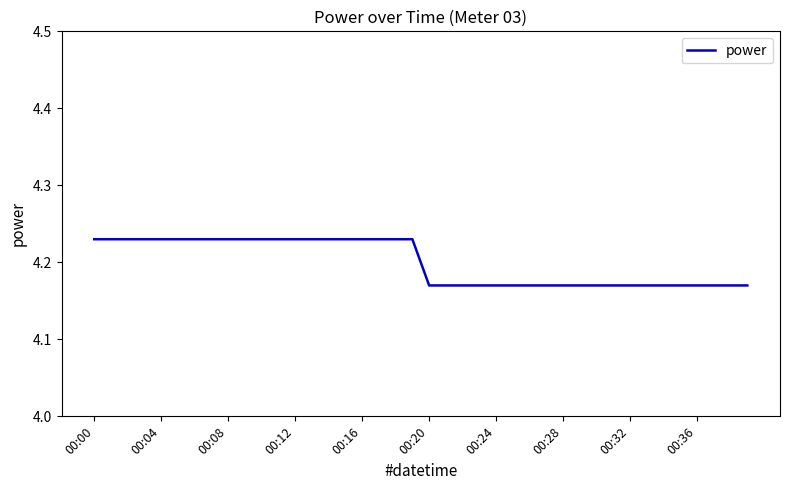

What is the greatest value displayed?

4.2